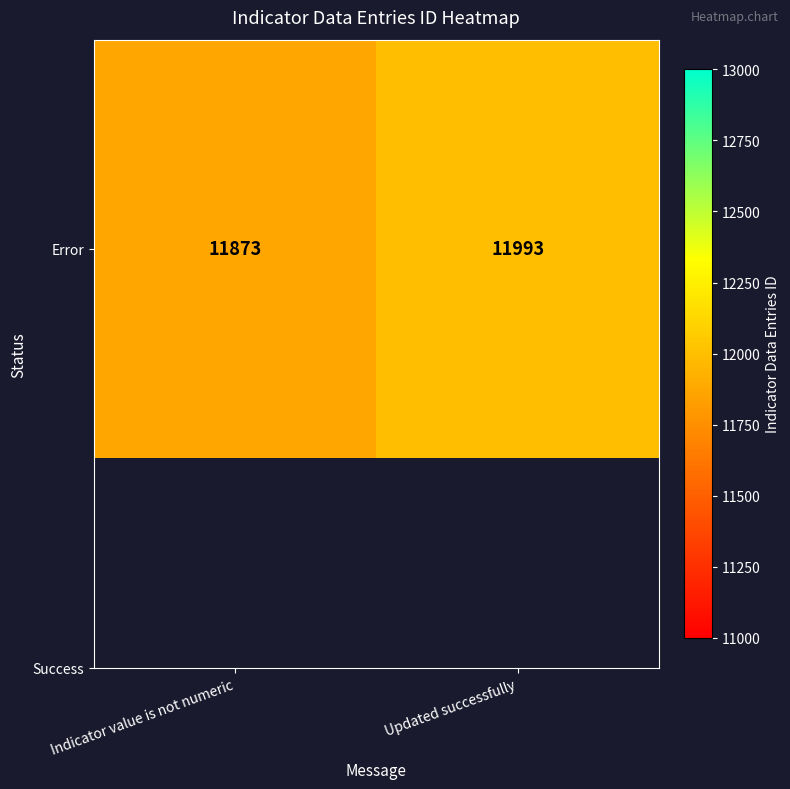

What value does the data have at Indicator value is not numeric, to the nearest 50?

11850